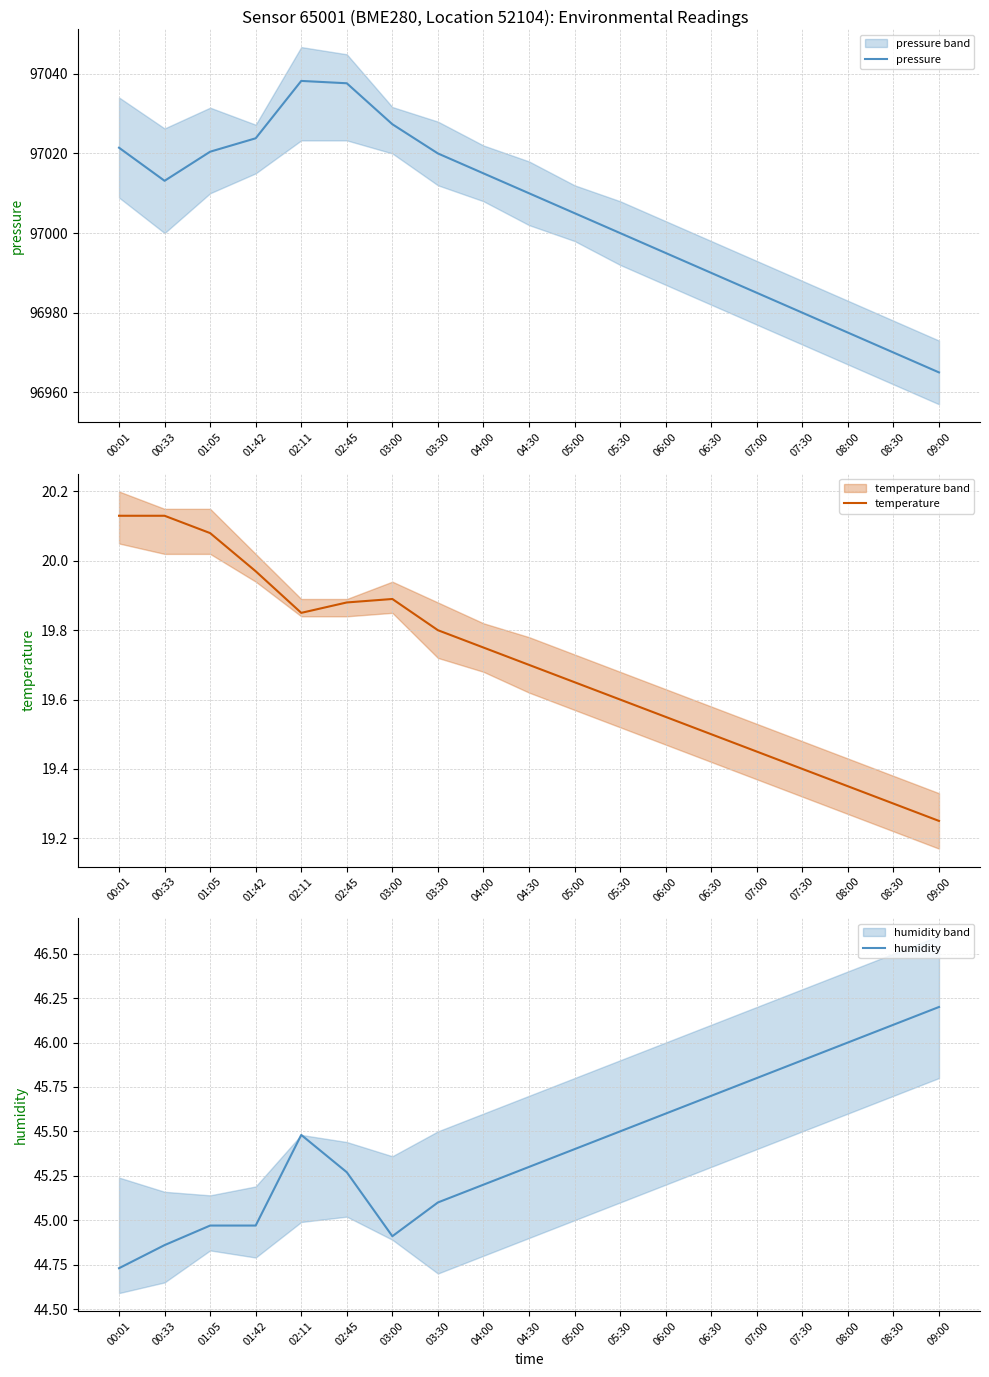

Rank the series by their maximum value, from lowest to highest.

temperature, humidity, pressure